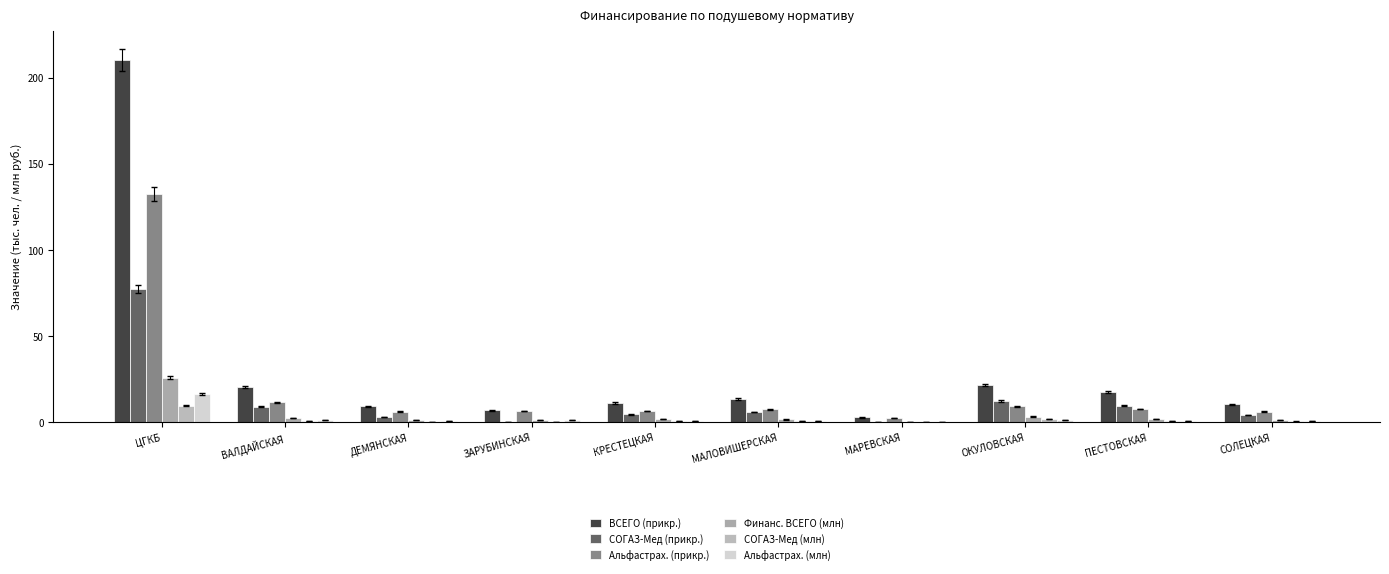

At which category is the sum across all series the highest?

ЦГКБ